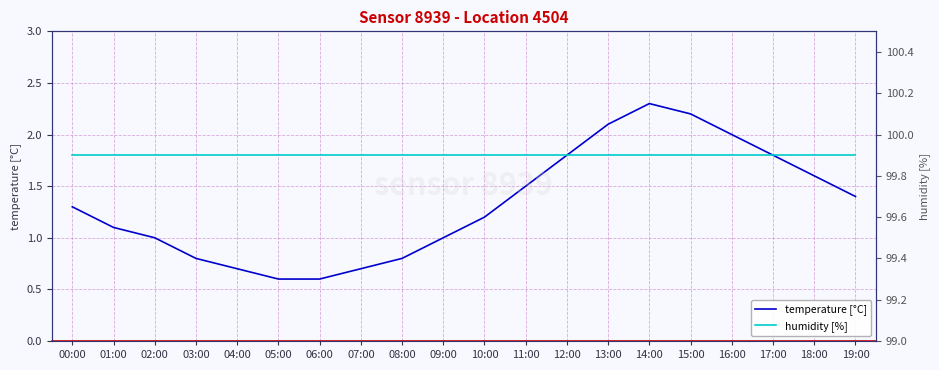

The value of humidity [%] at 06:00 is 48.7. True or false?

False